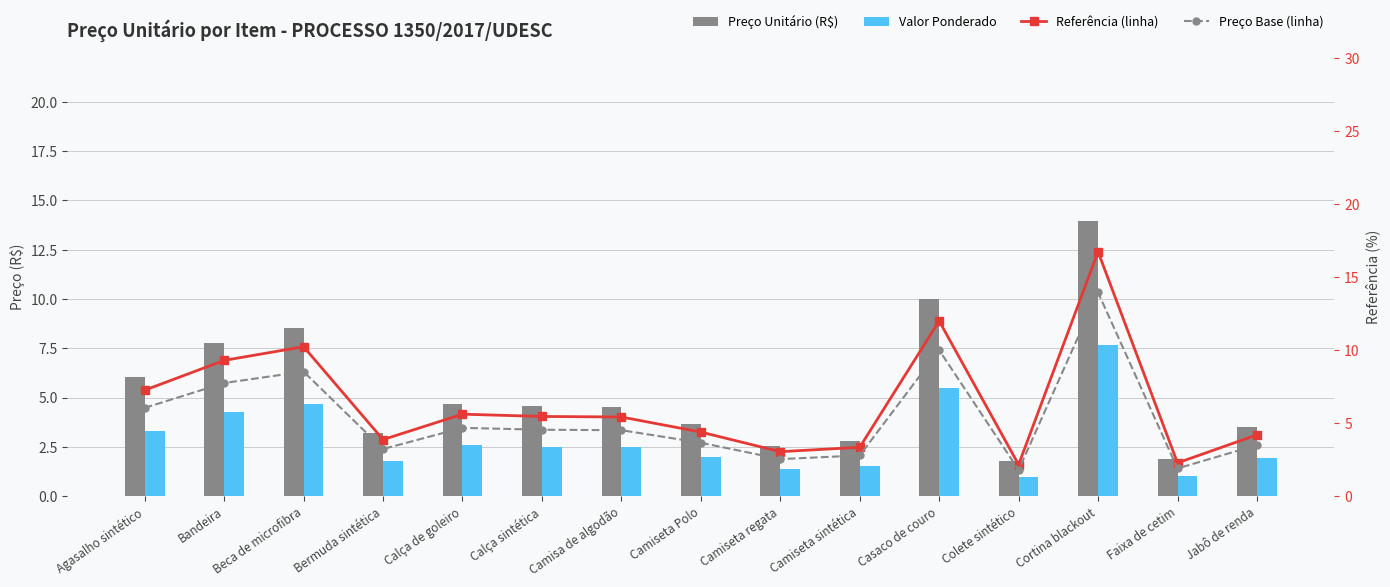

What is the label of the 14th bar from the left?

Faixa de cetim